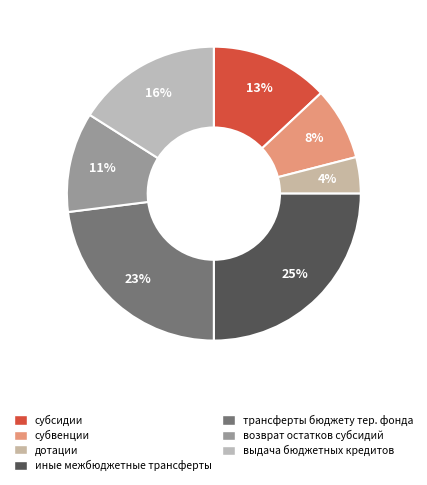

How many slices are in this pie chart?

7